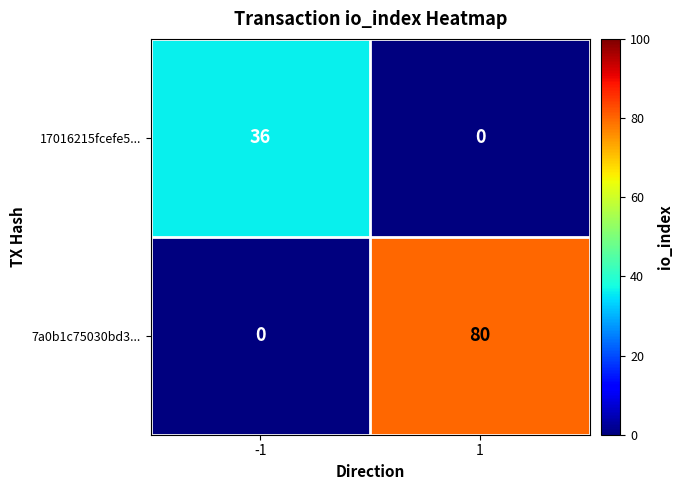

Reading left to right, transcribe all the data shown in this chart.

17016215fcefe5...: -1=36	1=0
7a0b1c75030bd3...: -1=0	1=80